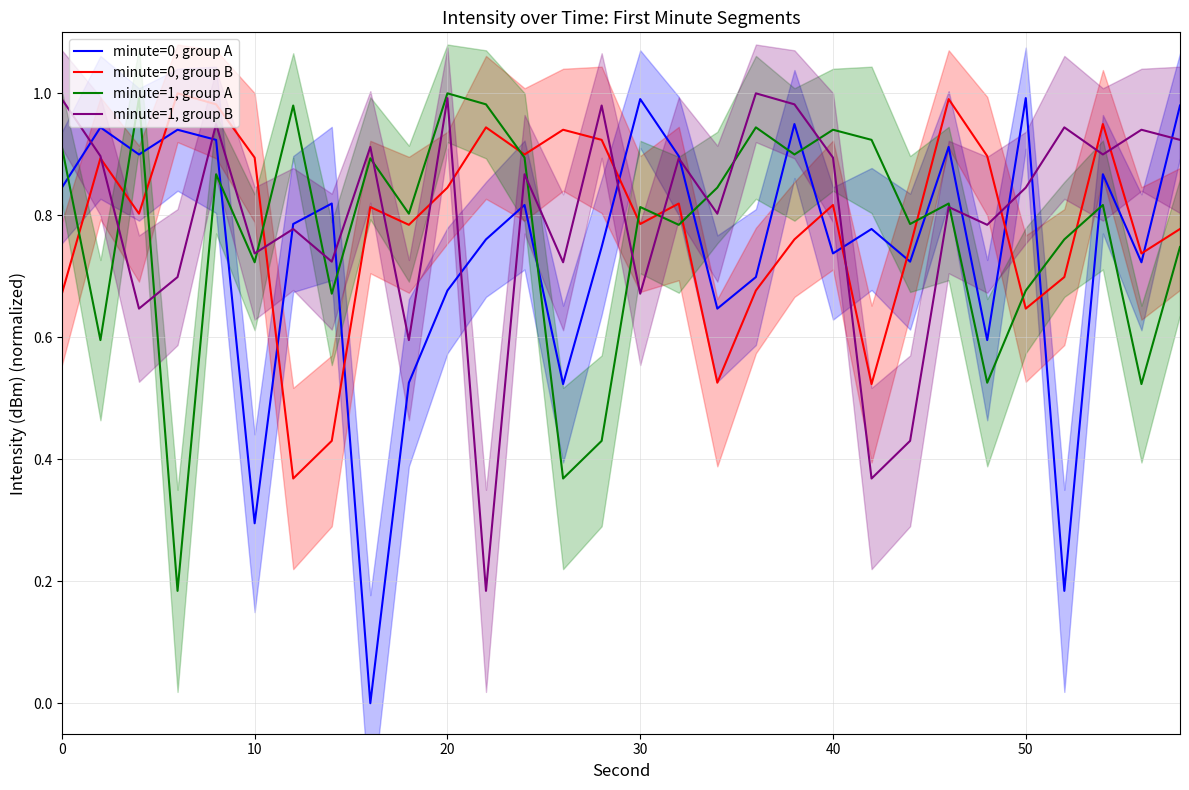

List the series in order of their peak value, highest first.

minute=0, group B, minute=1, group A, minute=1, group B, minute=0, group A